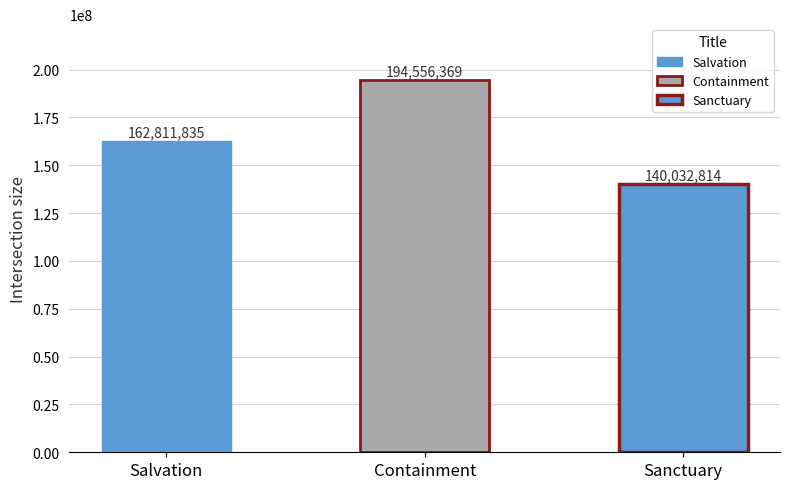

List the labels in order of value, smallest first.

Sanctuary, Salvation, Containment